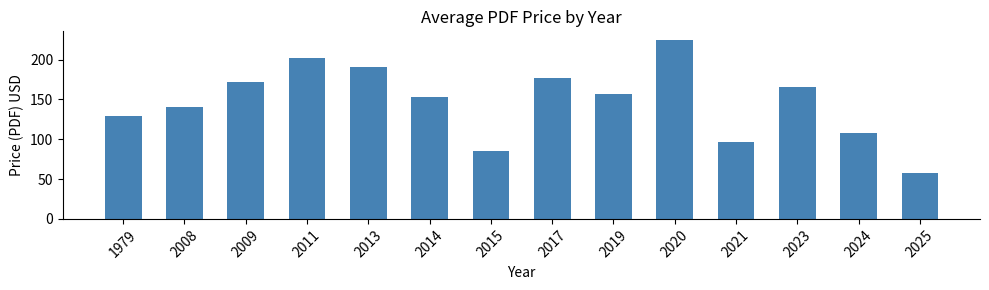

Reading right to left, what are all the values shown in this chart?

58.0	107.8	165.7	96.7	224.3	157.3	177.0	85.0	152.5	191.0	201.5	172.5	141.0	129.0